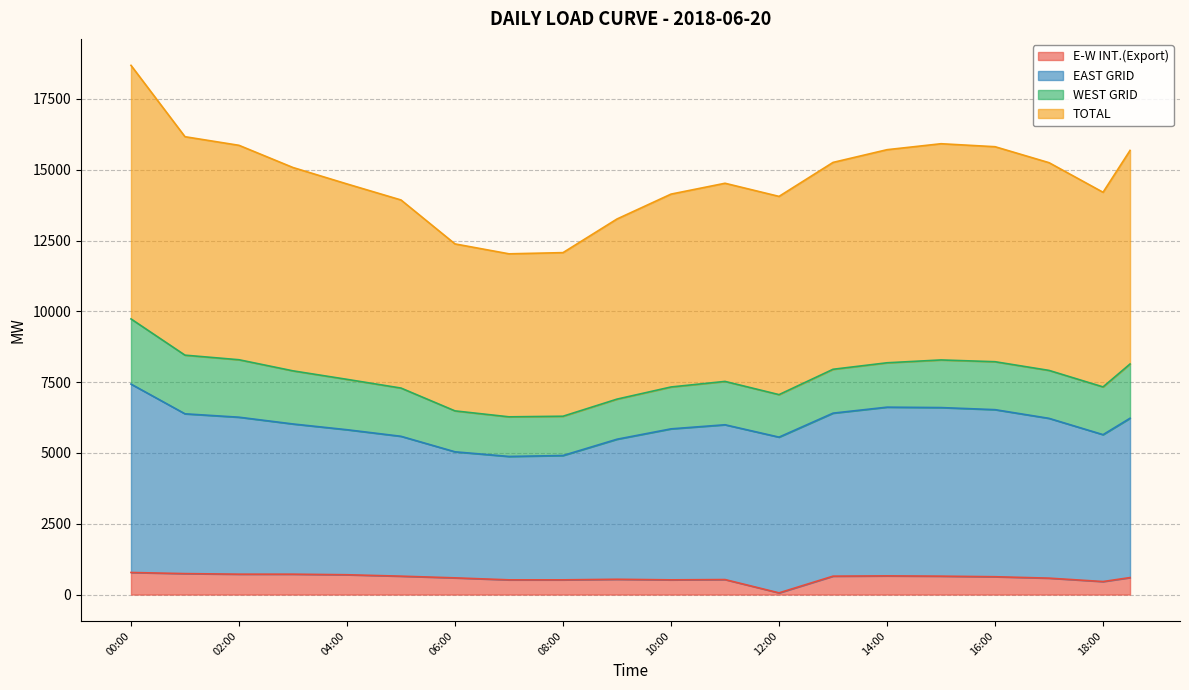

At which label does E-W INT.(Export) first exceed 620?

00:00